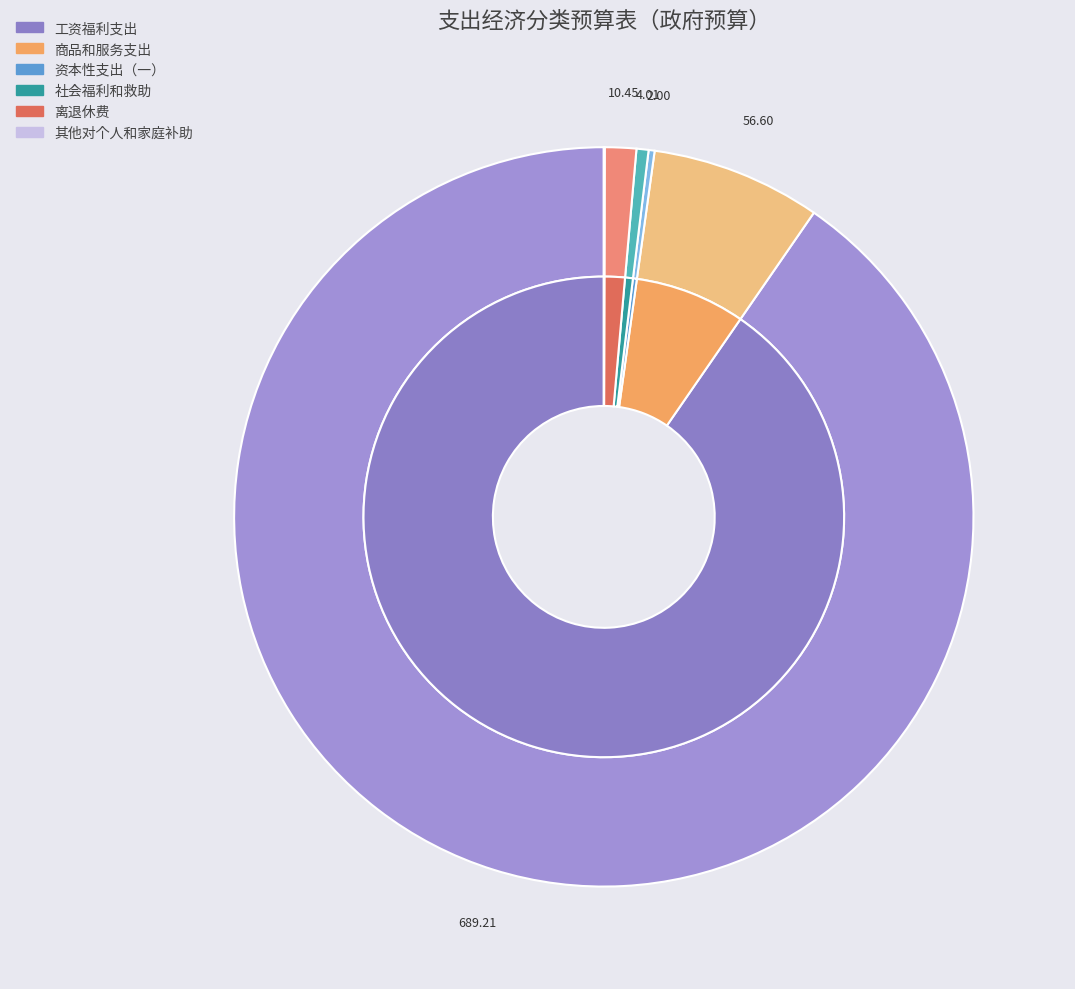

Between 离退休费 and 社会福利和救助, which is larger?

离退休费